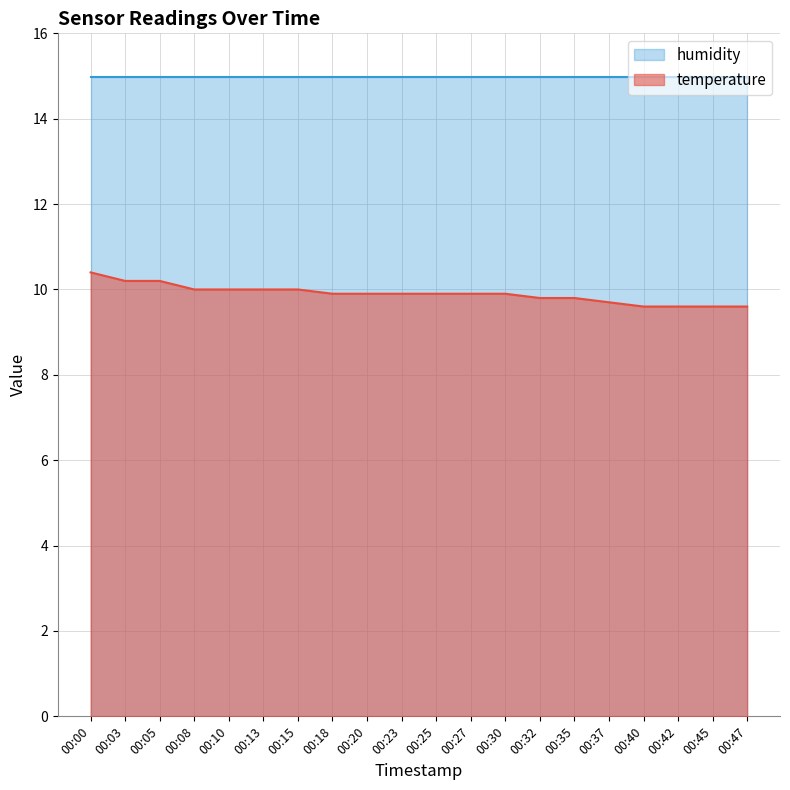

What is the change in value from 00:25 to 00:47?

-0.3